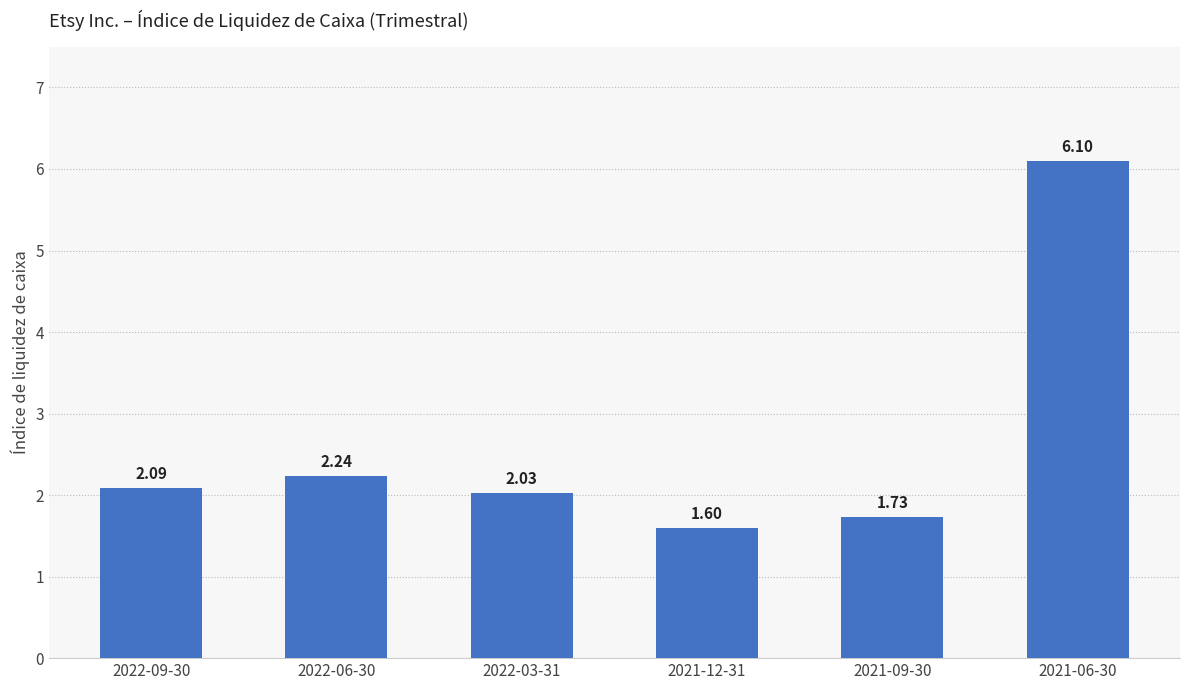

What is the difference between the maximum and minimum values?

4.5